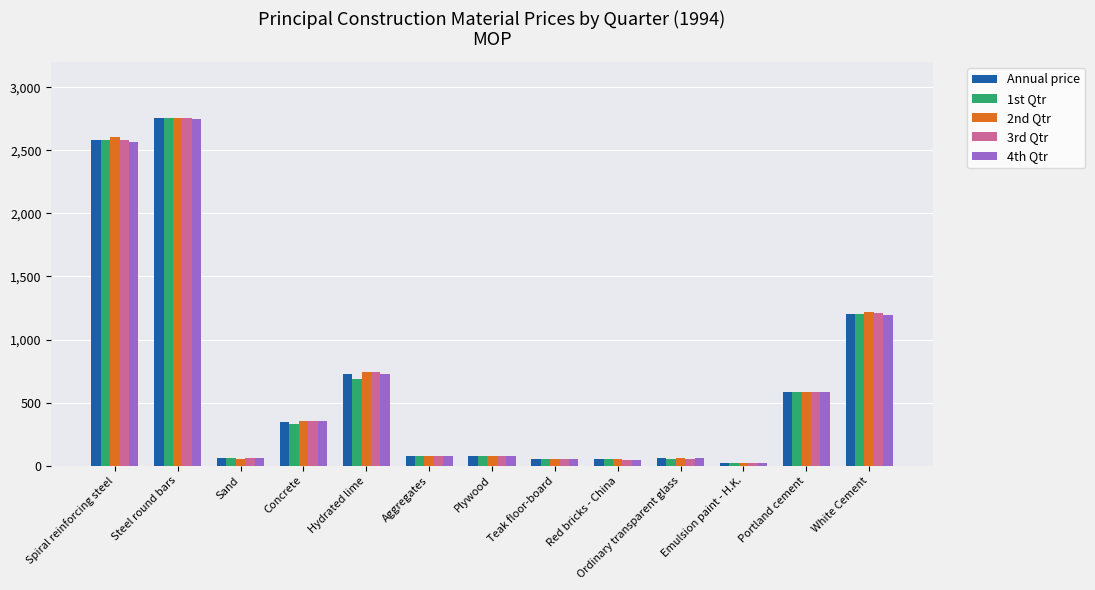

What is the difference between the second highest and second lowest values in the Annual price series?

2535.3